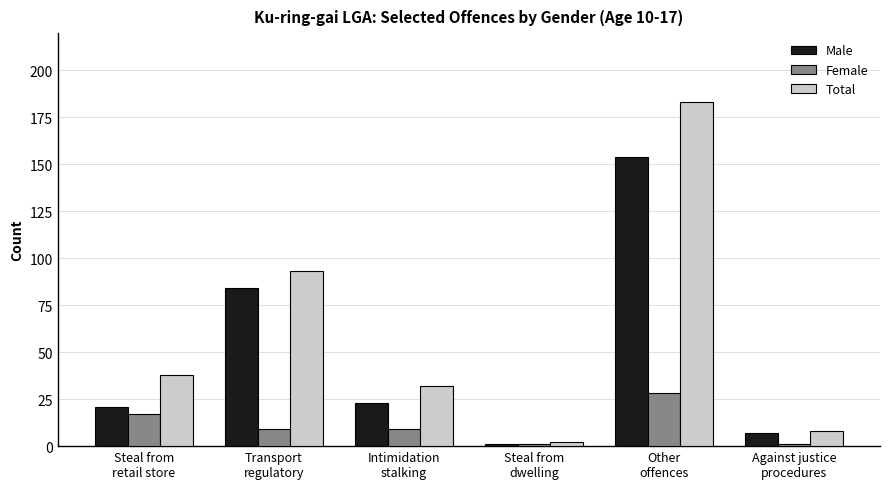

At how many categories does at least one series exceed 25?

4